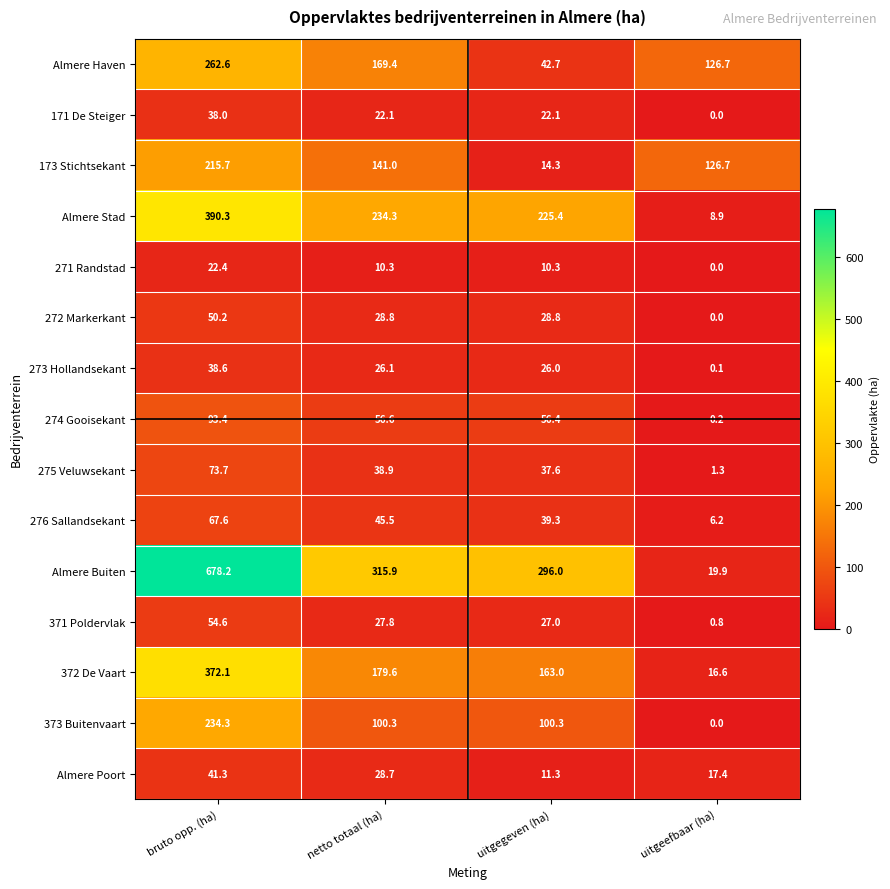

What is the greatest value displayed?

678.2